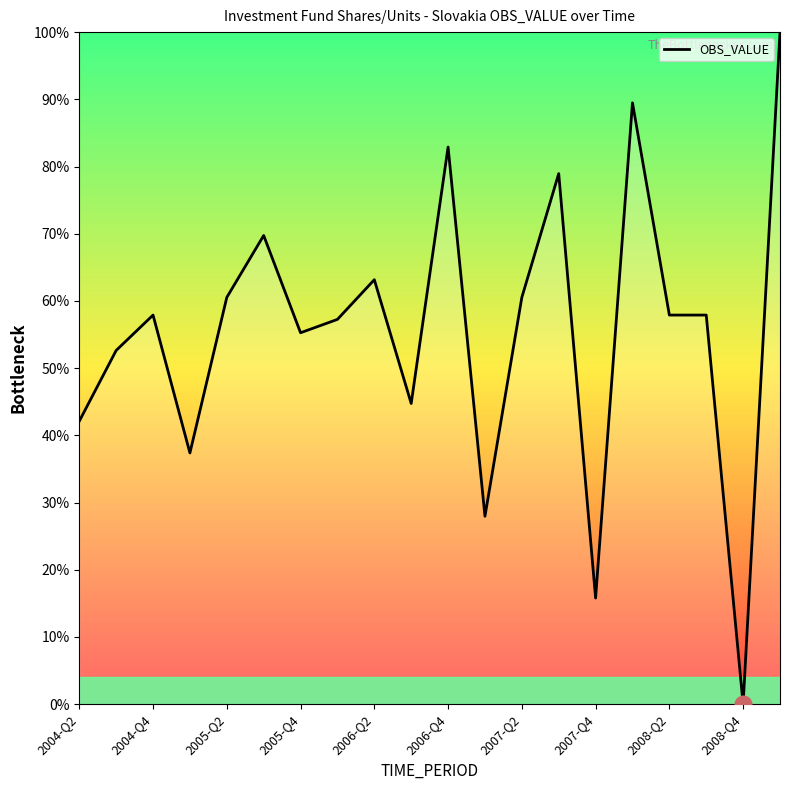

What is the maximum value shown in the chart?

100.0